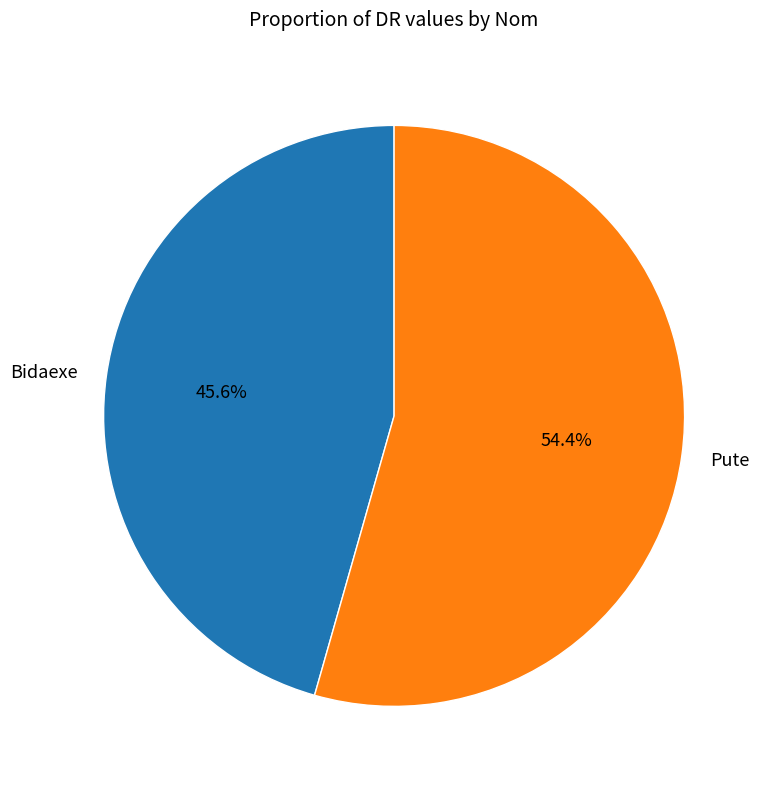

True or false: Bidaexe accounts for 46% of the total.

True